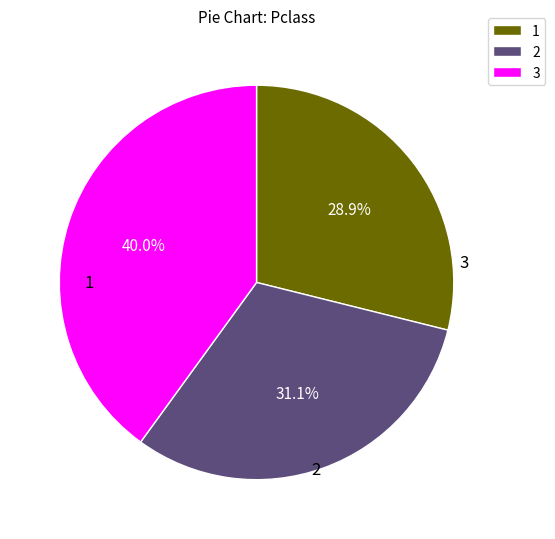

Does any single category account for the majority?

No